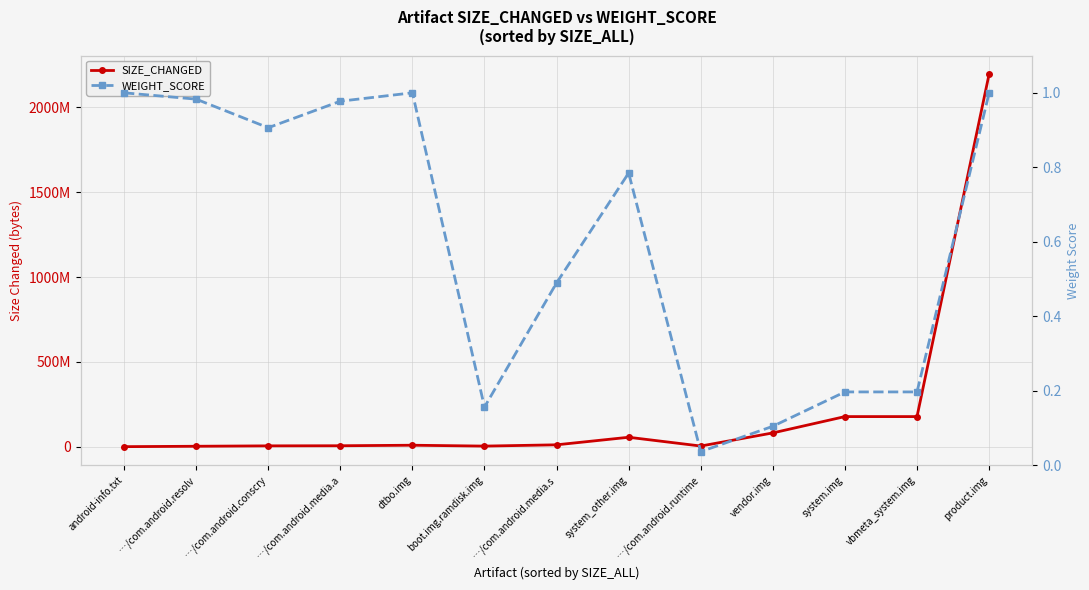

True or false: SIZE_CHANGED and WEIGHT_SCORE cross at least once.

False